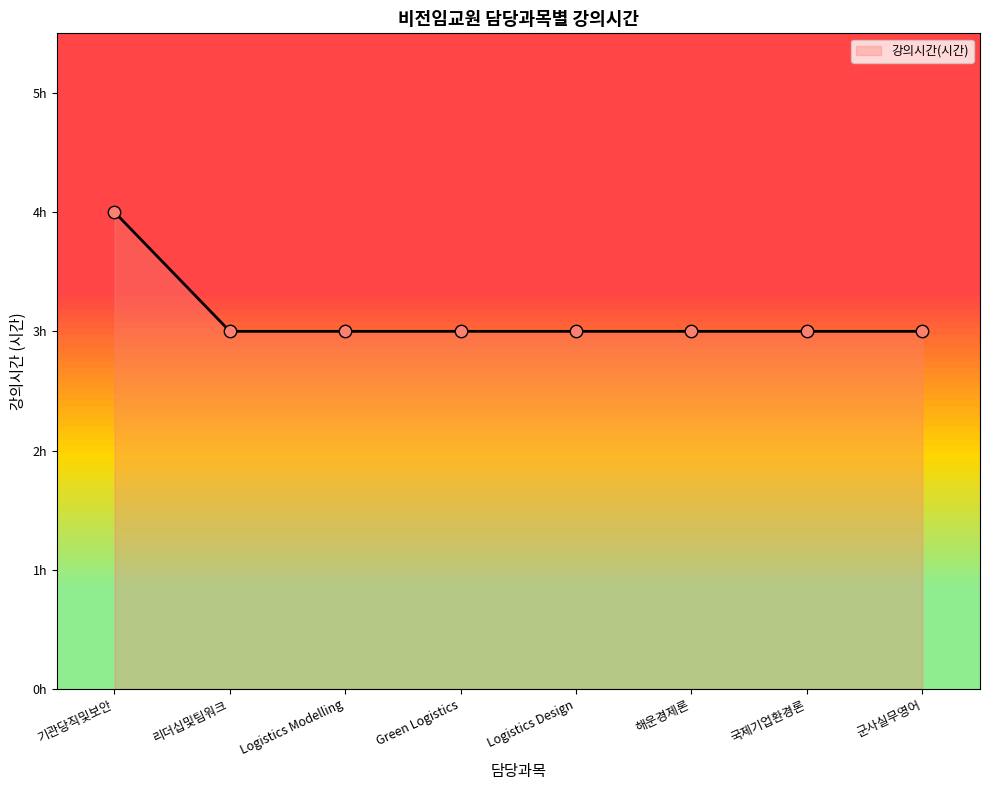

What is the ratio of the value at 군사실무영어 to the value at 해운경제론?

1.0